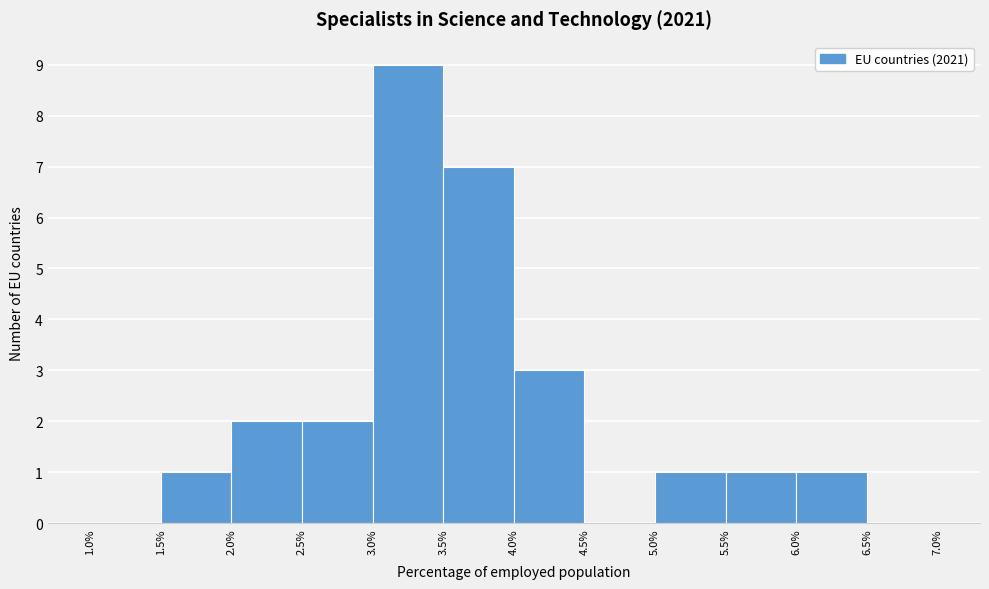

Over which range of the x-axis is the bar tallest?

3.0% to 3.5%